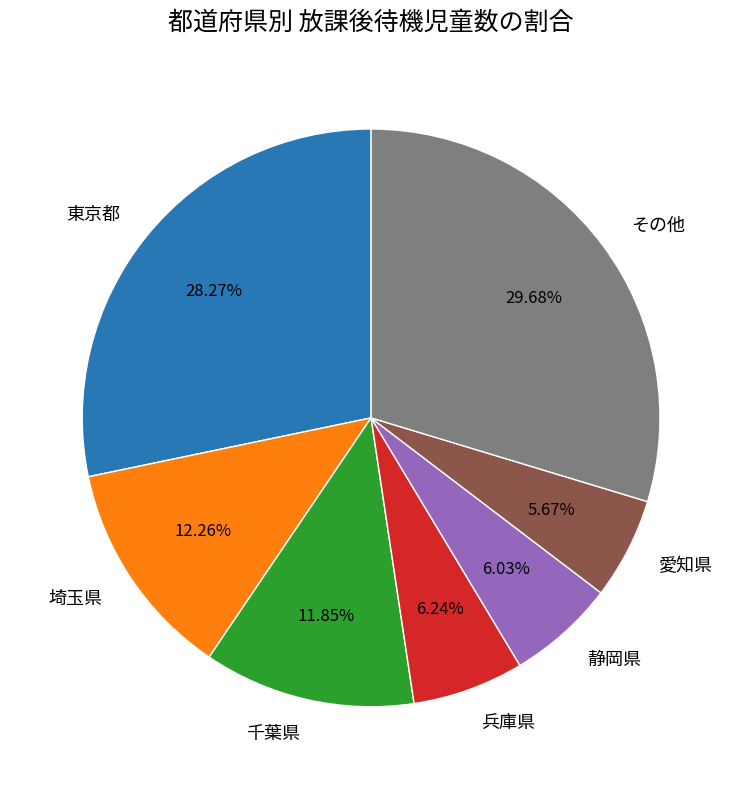

What is the largest slice in the pie chart?

その他